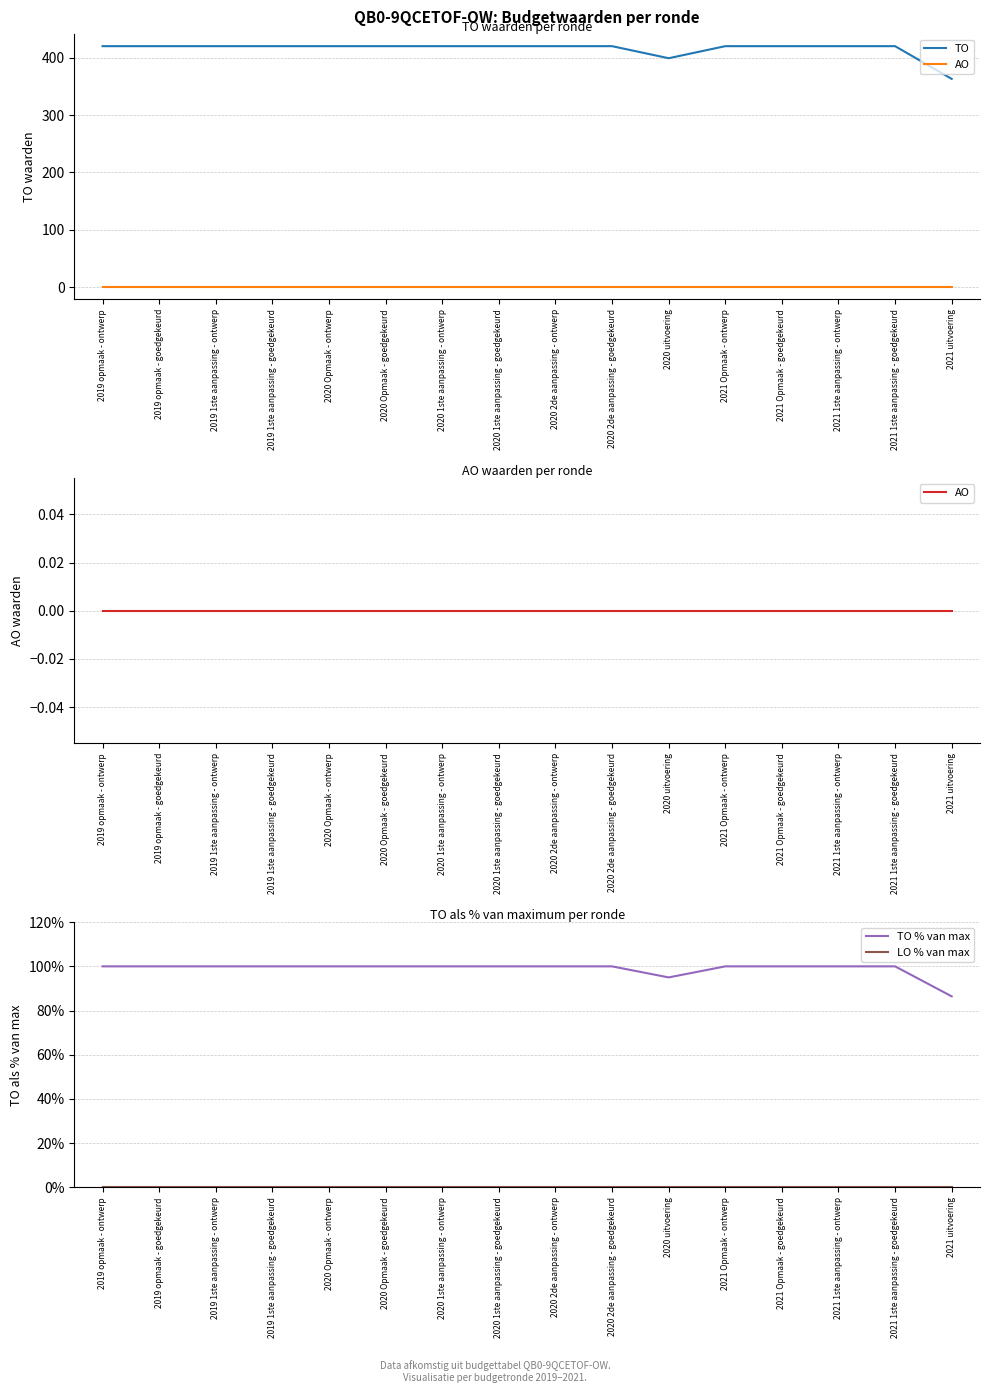

True or false: AO and TO % van max intersect in this chart.

False